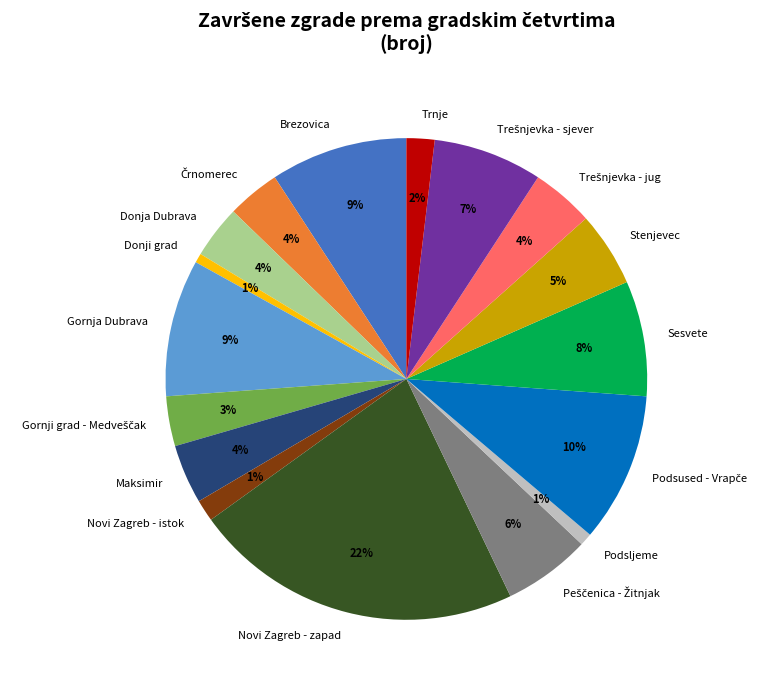

Approximately how many times larger is the value at Trnje compared to Donja Dubrava?

0.5